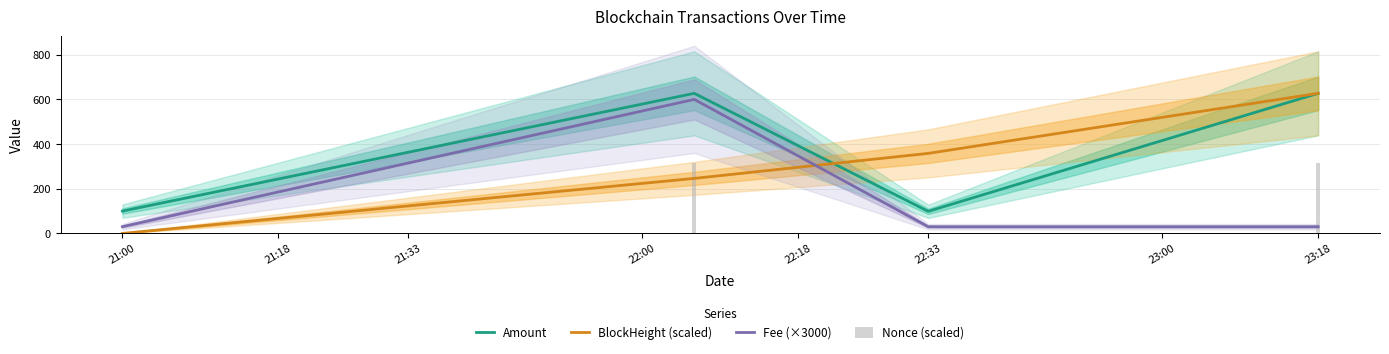

The Amount series shows 1125.0 at 23:18. True or false?

False